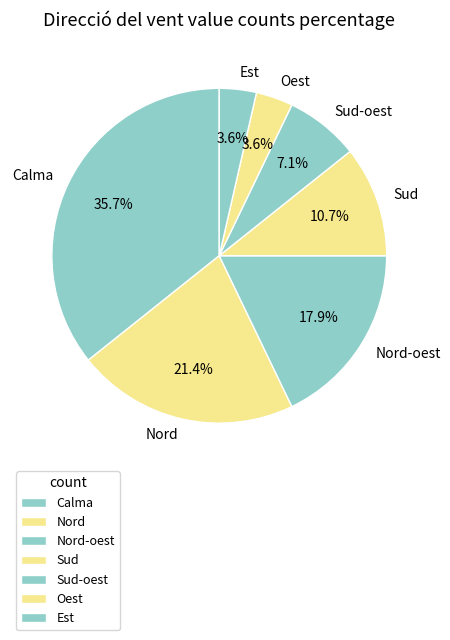

True or false: Sud-oest accounts for 7% of the total.

True